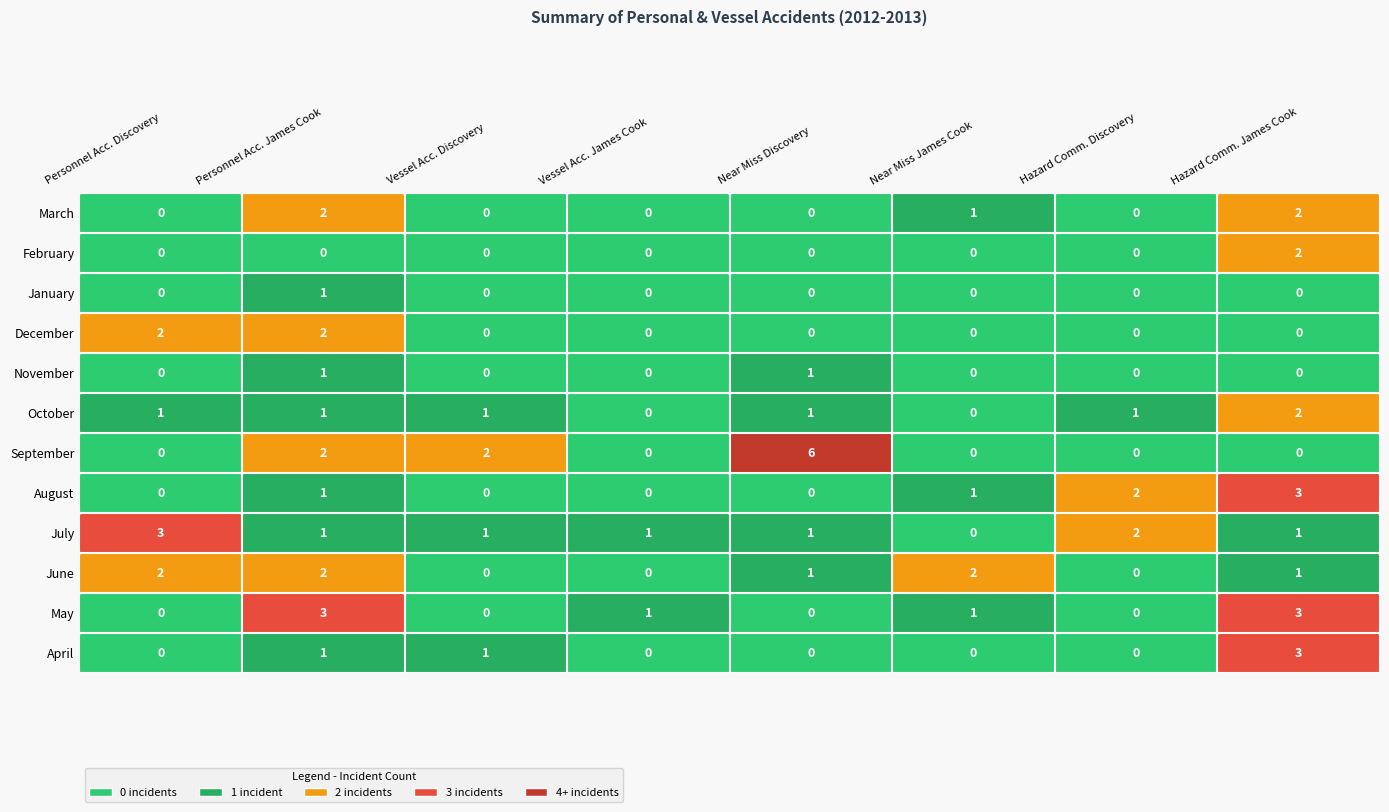

How many data points does each series have?

8